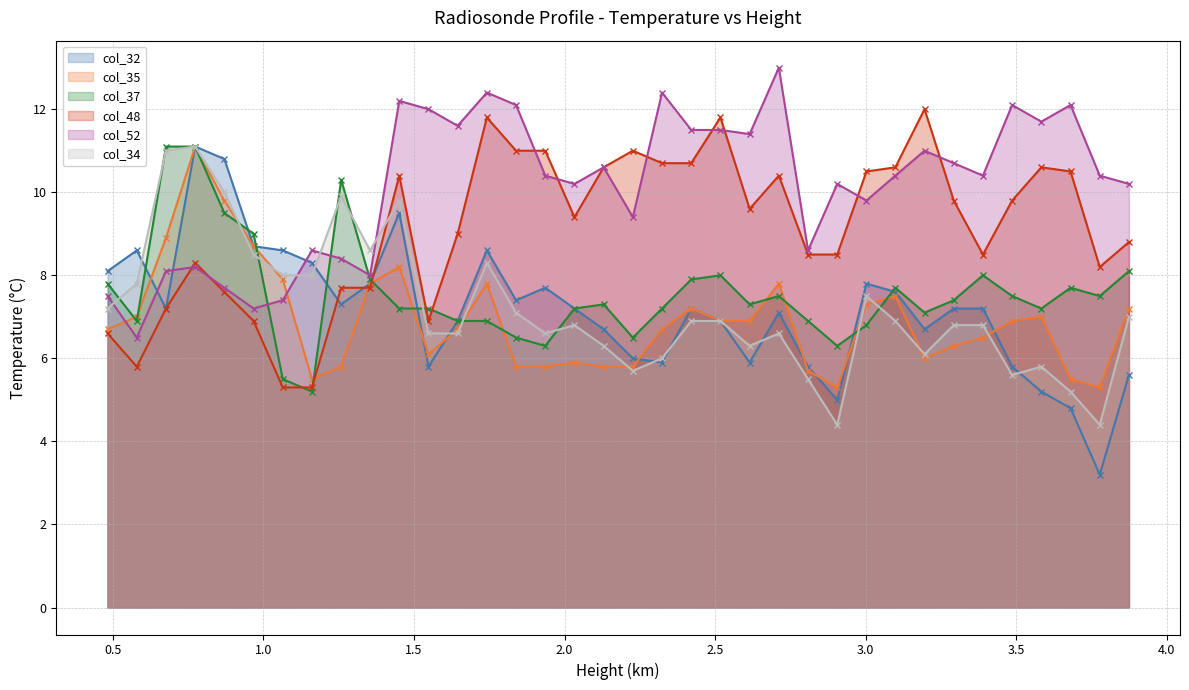

Does the chart have visible grid lines?

Yes